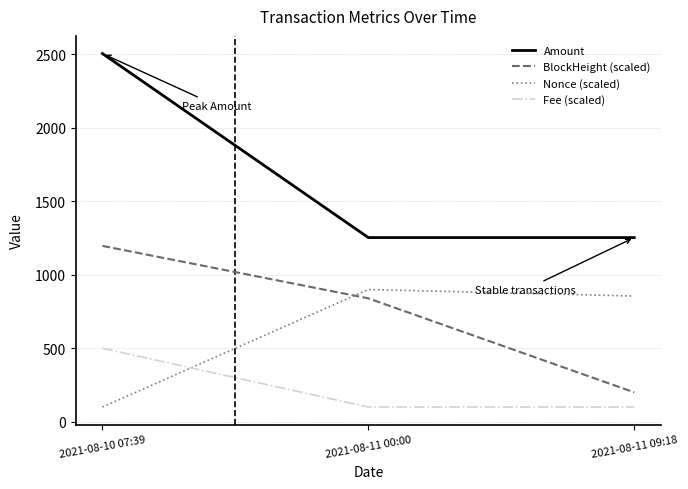

Which series changed the most between 2021-08-10 07:39 and 2021-08-11 09:18?

Amount